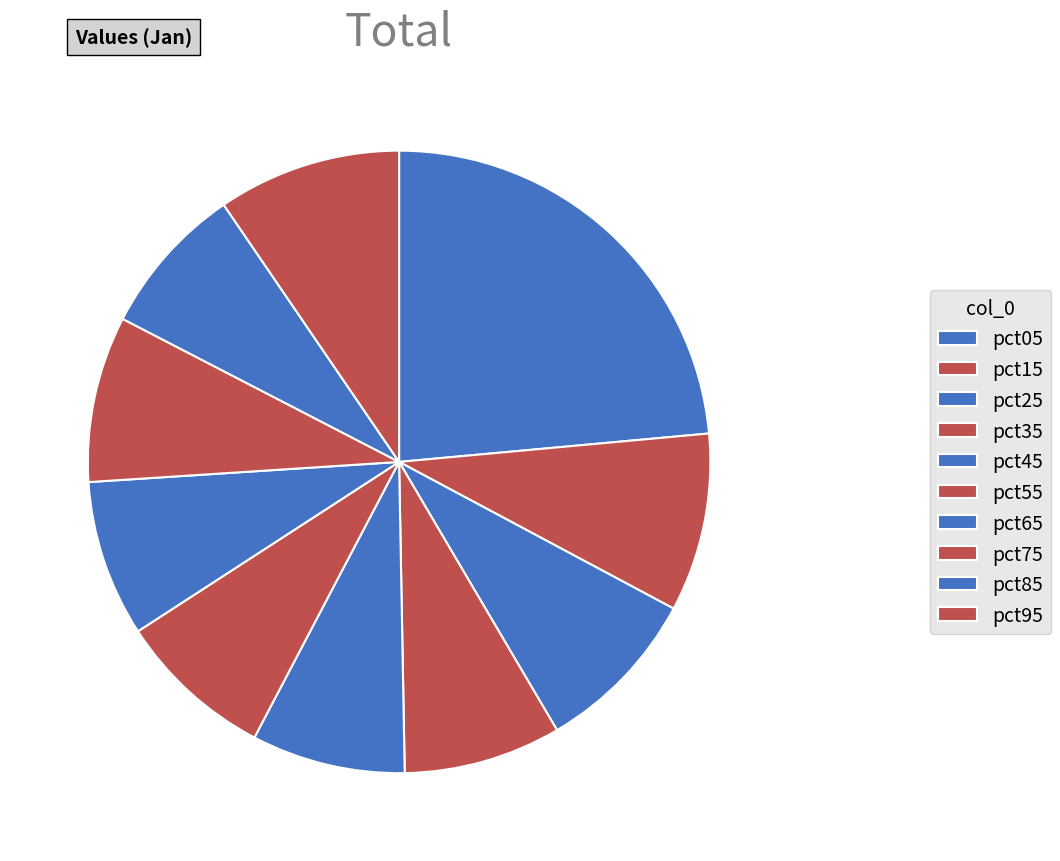

How much of the chart is everything except pct45?

92.0%